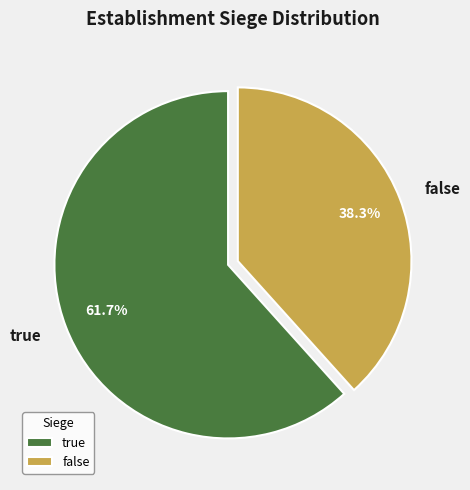

Rank the categories by value from highest to lowest.

true, false